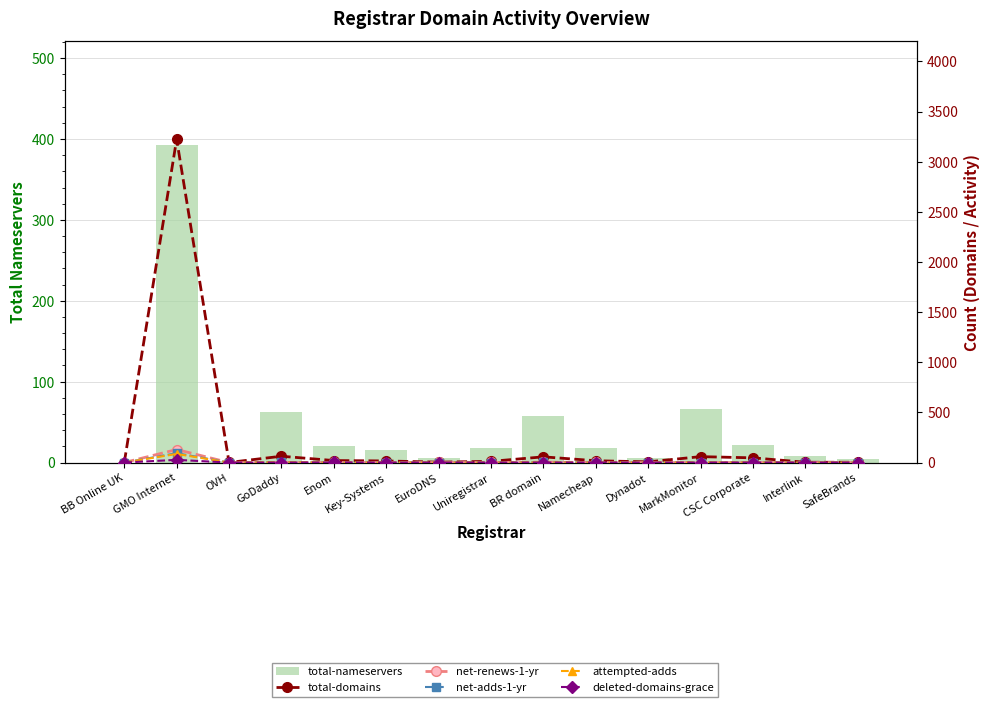

Which label corresponds to the largest value in the chart?

GMO Internet